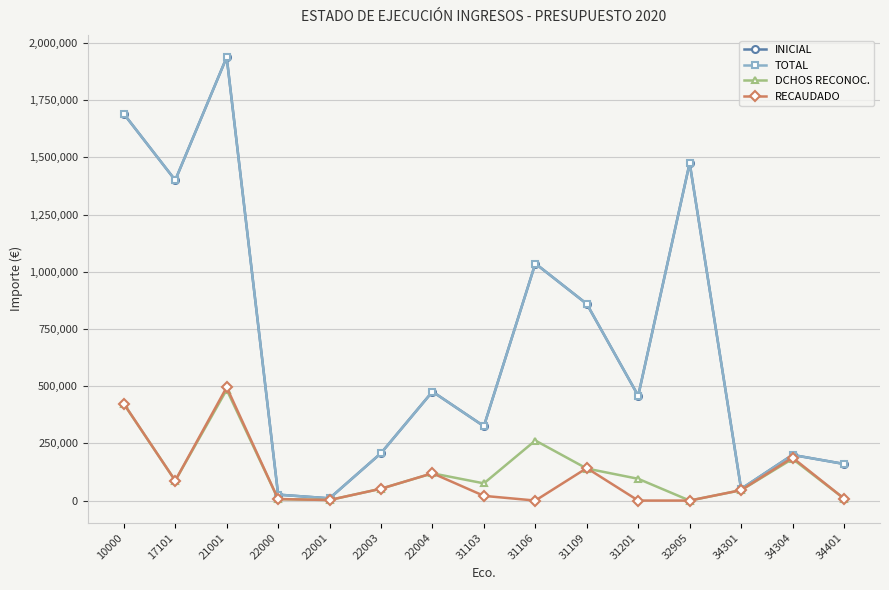

Rank the series at 31106 from lowest to highest value.

RECAUDADO, DCHOS RECONOC., INICIAL, TOTAL